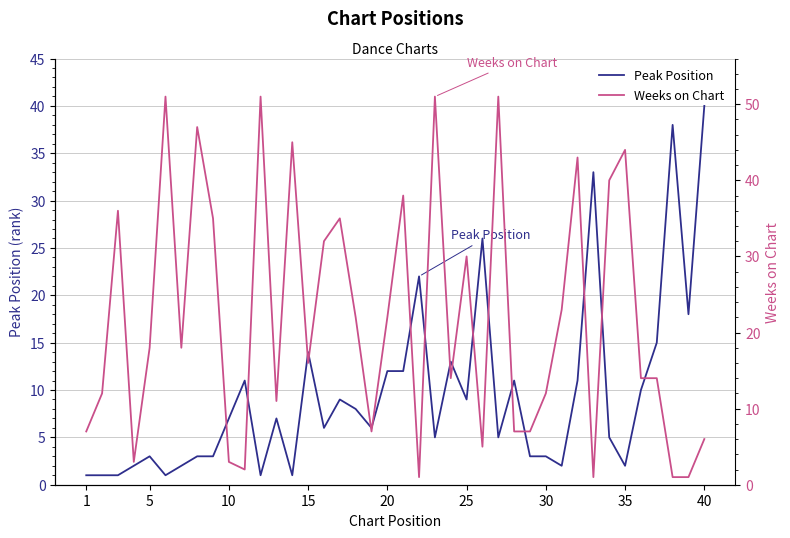

List the series in order of their overall mean, lowest first.

Peak Position, Weeks on Chart